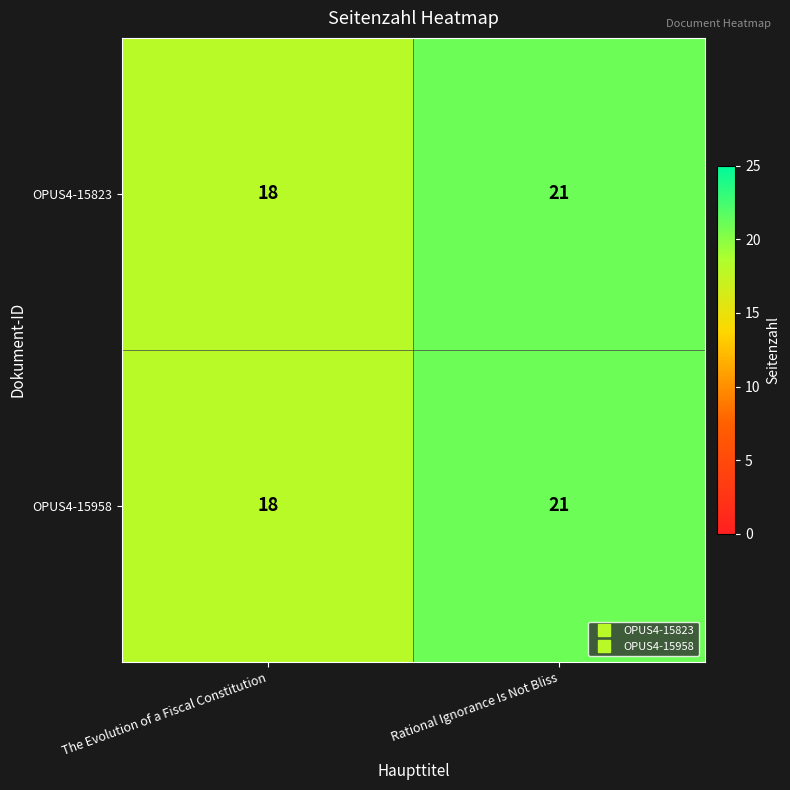

What is the average value of the OPUS4-15958 series?

20